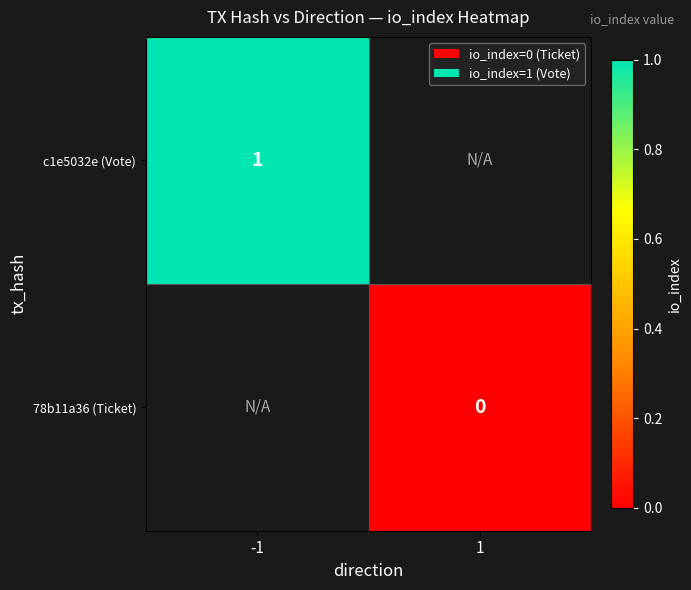

Which series has the largest range (max minus min)?

c1e5032e (Vote)